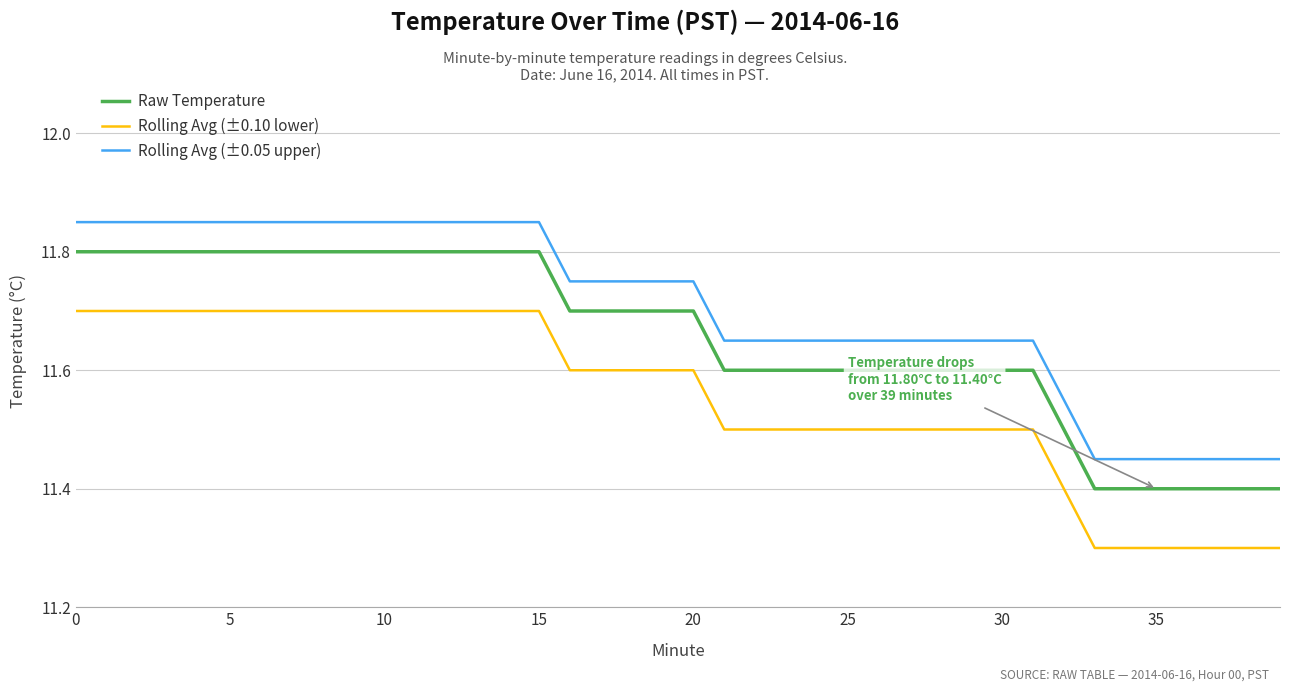

List the series in order of their overall mean, lowest first.

Rolling Avg (±0.10 lower), Raw Temperature, Rolling Avg (±0.05 upper)